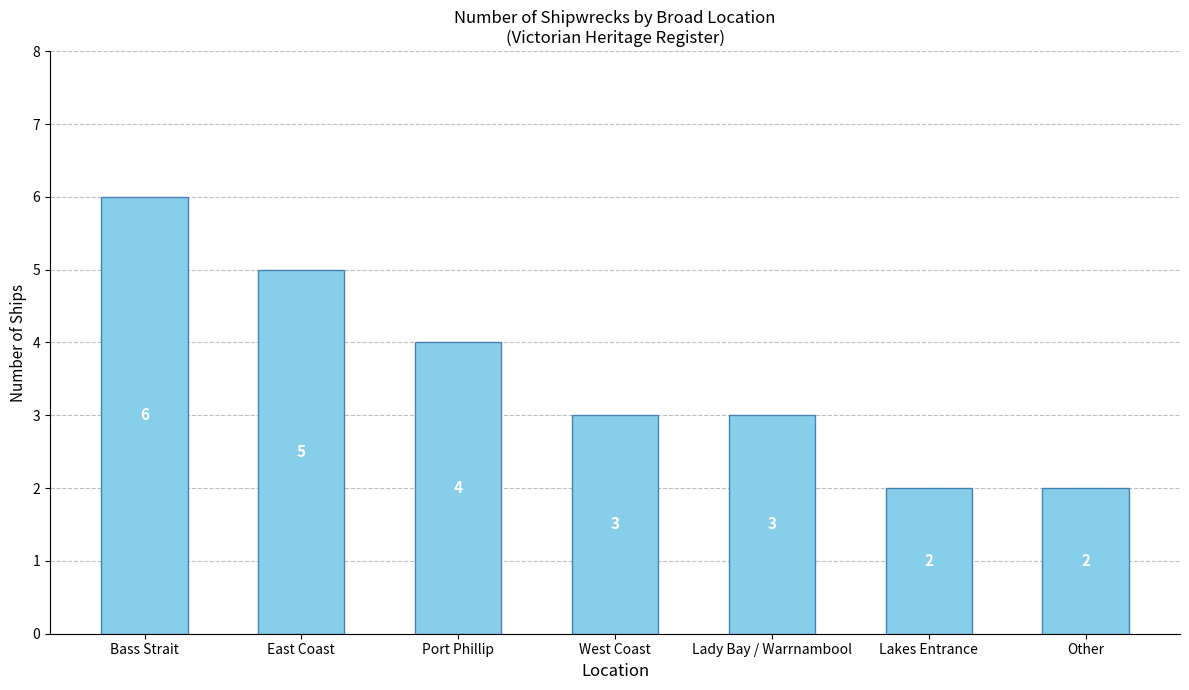

Read the value at Port Phillip.

4